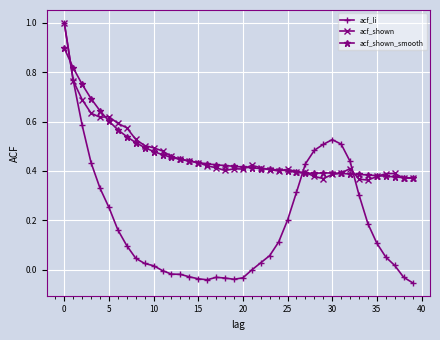

True or false: acf_li has more than 1 points higher than both neighbors.

True